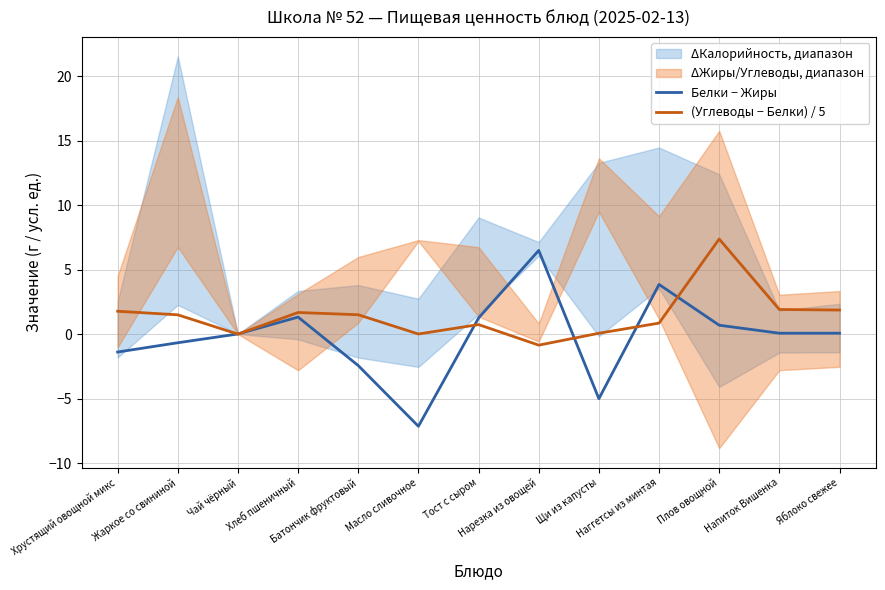

True or false: (Углеводы − Белки) / 5 and Белки − Жиры cross at least once.

True